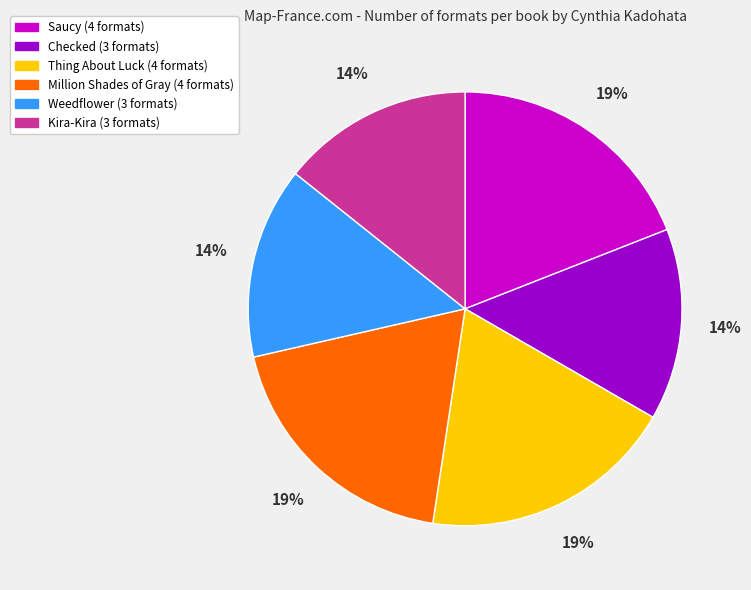

Which has a higher value, Saucy or Weedflower?

Saucy